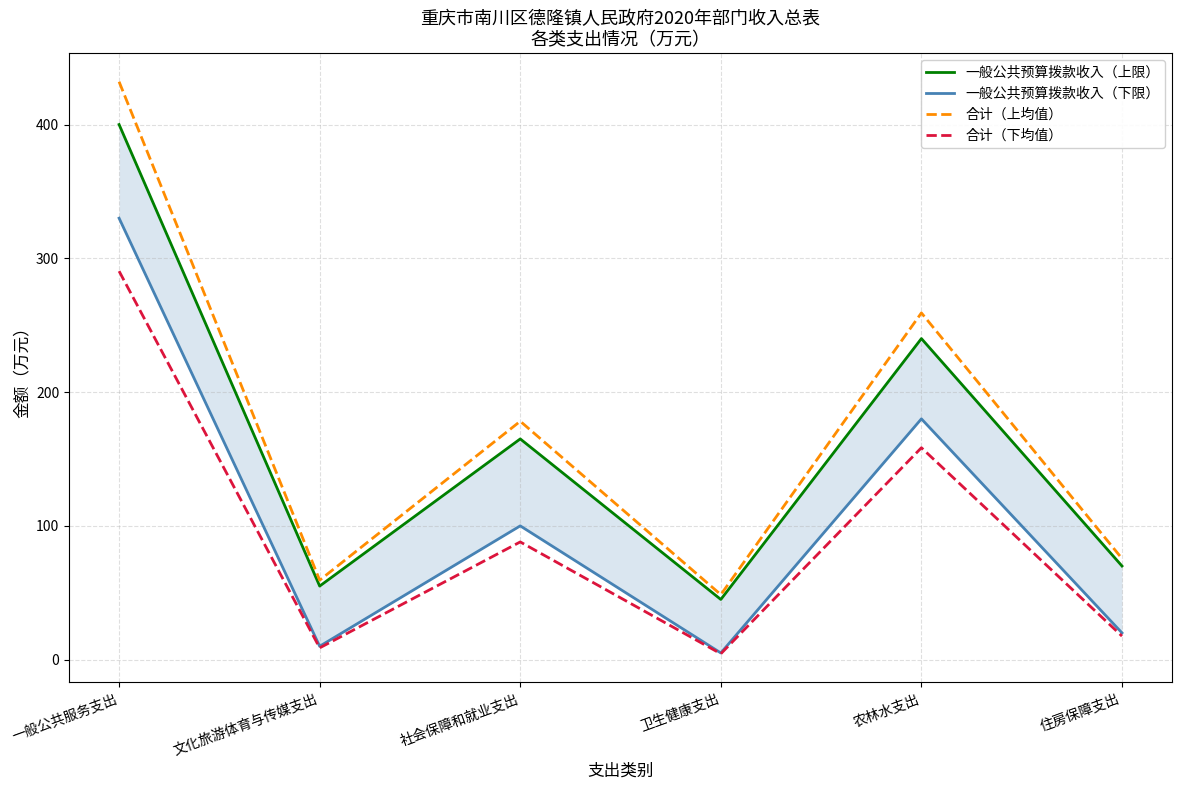

What position from the left is 一般公共服务支出?

1